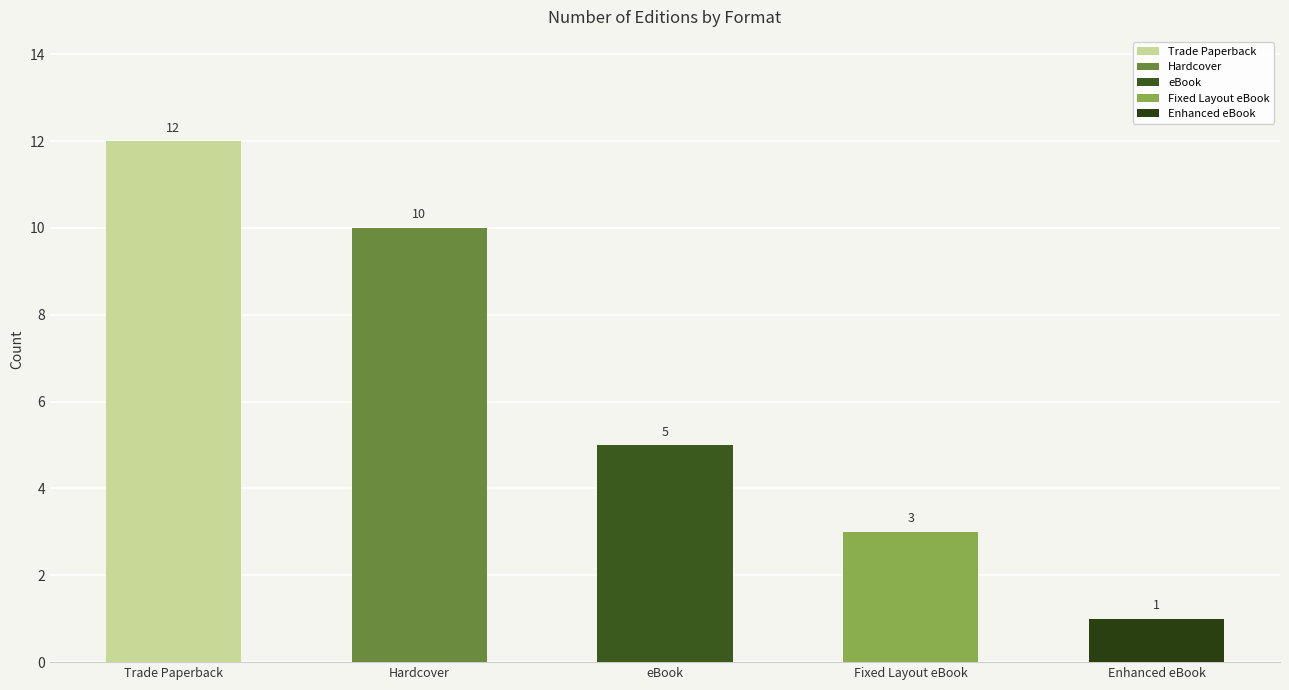

What is the difference between the values at Fixed Layout eBook and Hardcover?

7